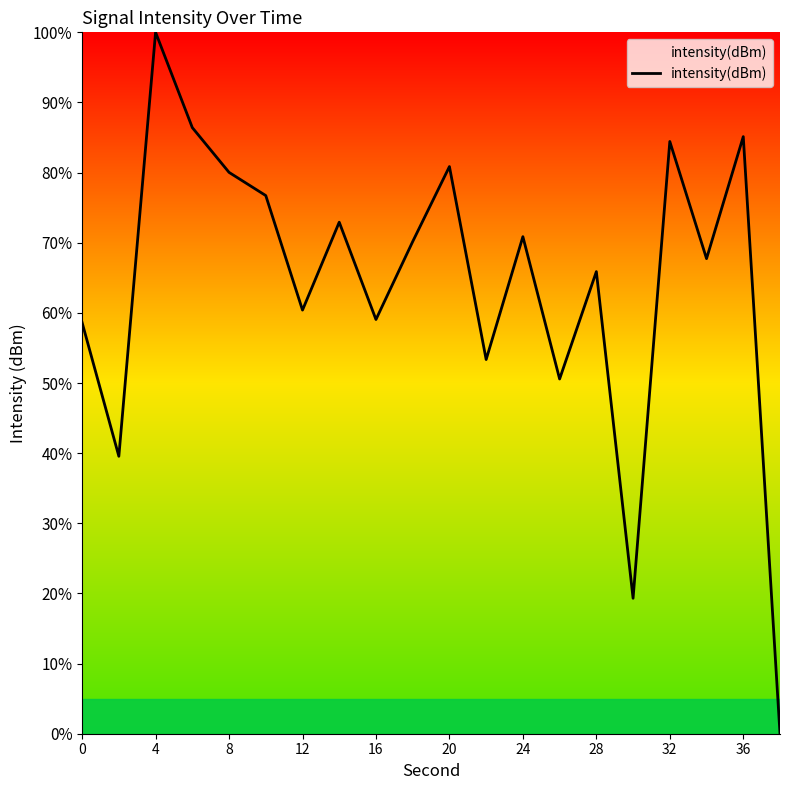

What is the maximum value shown in the chart?

100.0